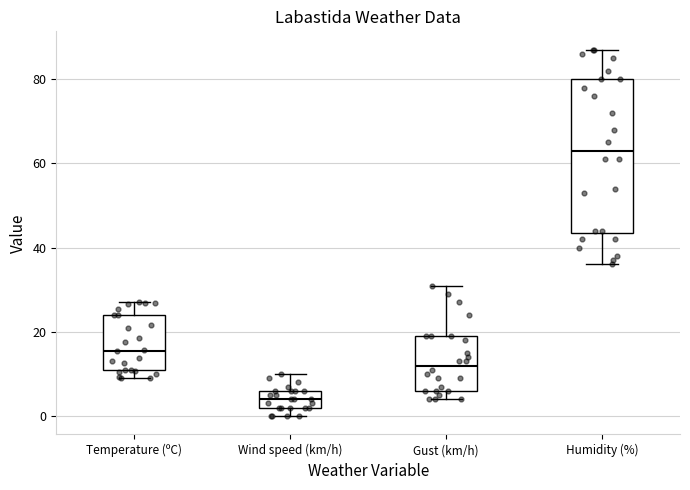

Which box is the tallest, from its lower edge to its upper edge?

Humidity (%)